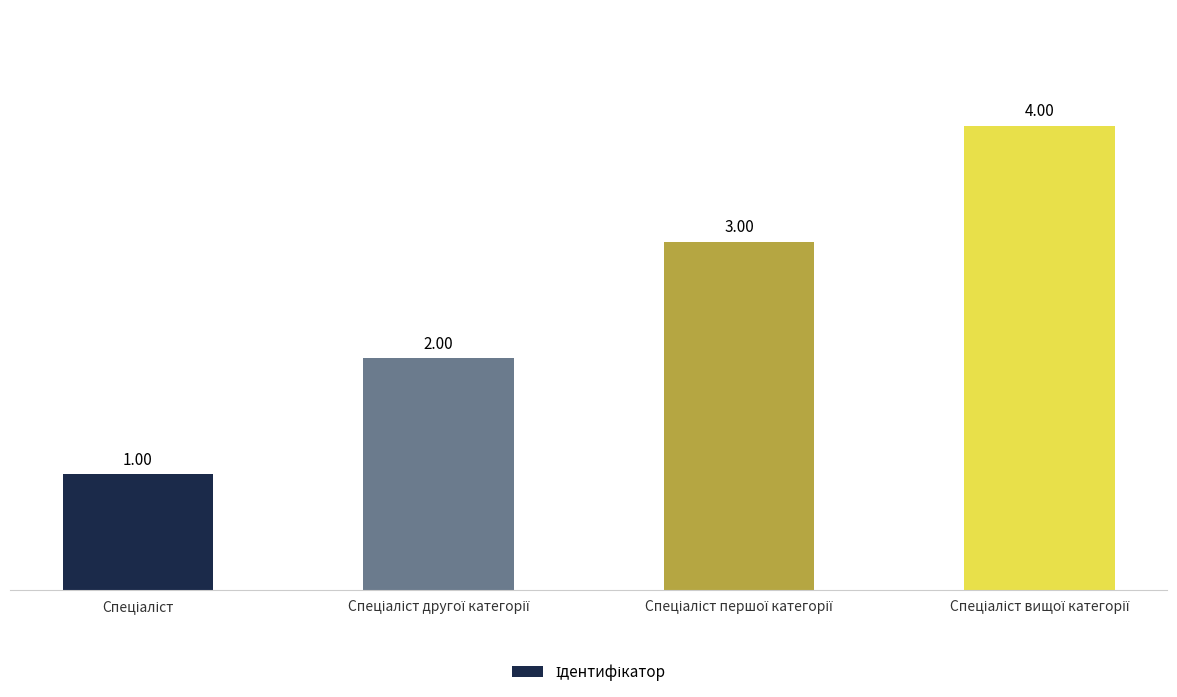

What is the difference between the maximum and minimum values?

3